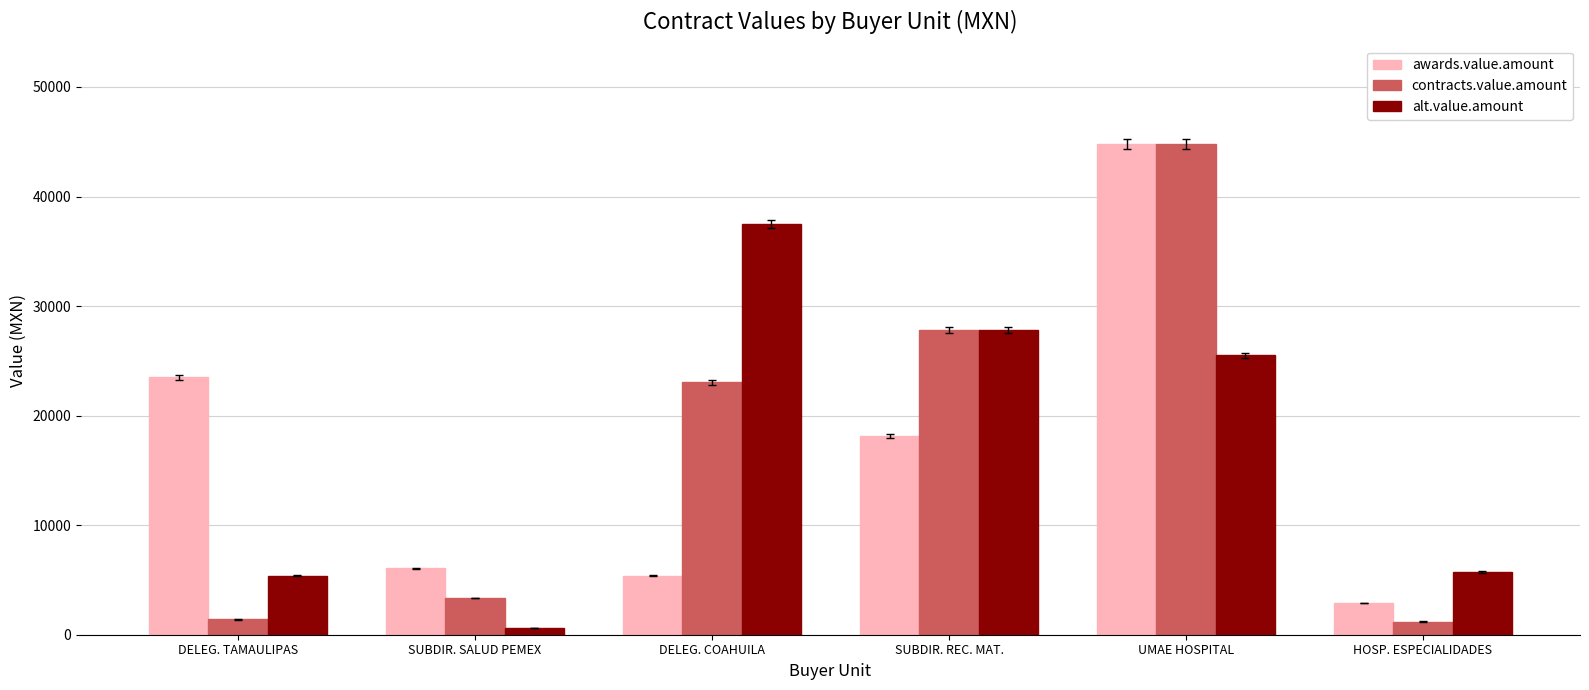

What is the minimum value shown in the chart?

600.0